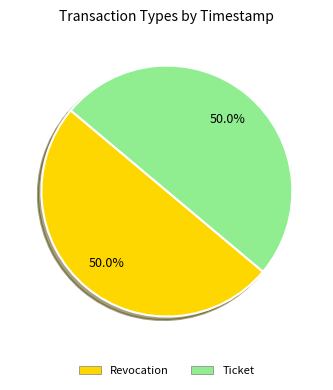

What portion of the pie excludes Revocation?

50.0%